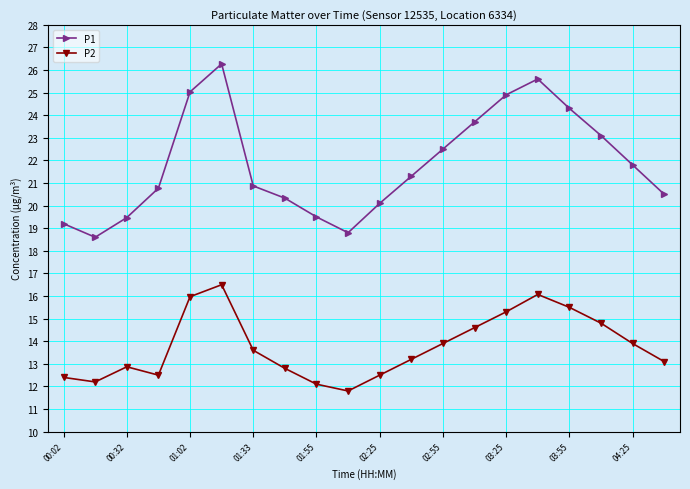

What is the difference between the second highest and second lowest values in the P1 series?

6.8